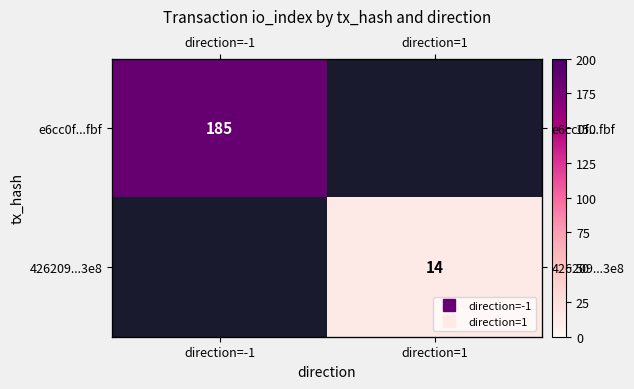

At how many categories does at least one series exceed 150?

1